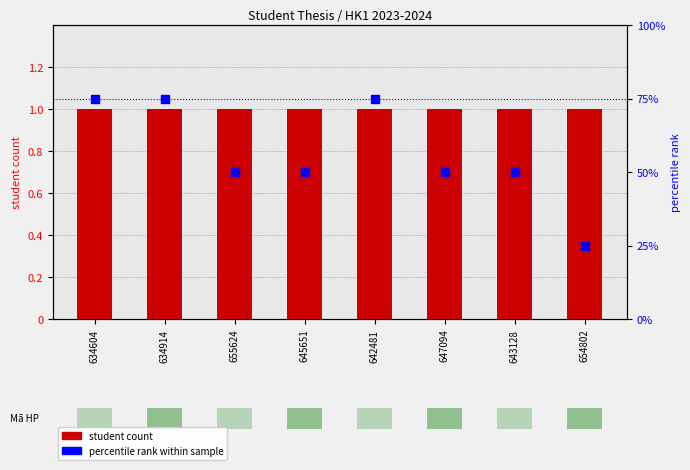

Is the value of percentile rank at 654802 greater than the value of student count at 642481?

Yes